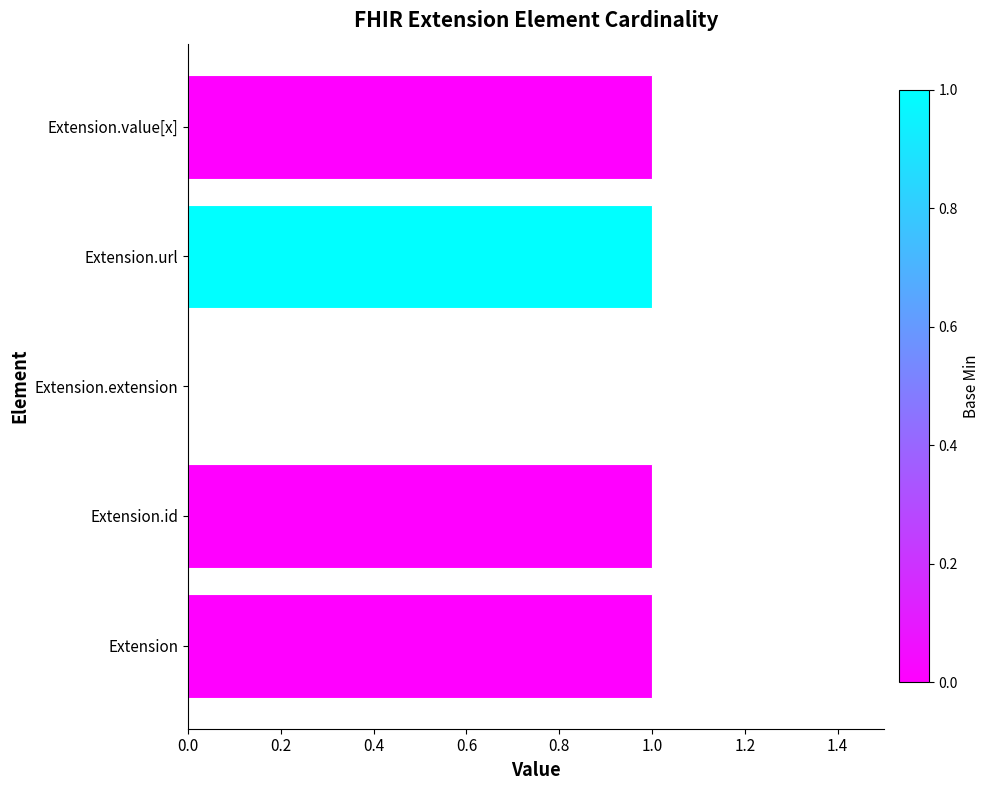

Approximately how many times larger is the value at Extension.id compared to Extension.value[x]?

1.0